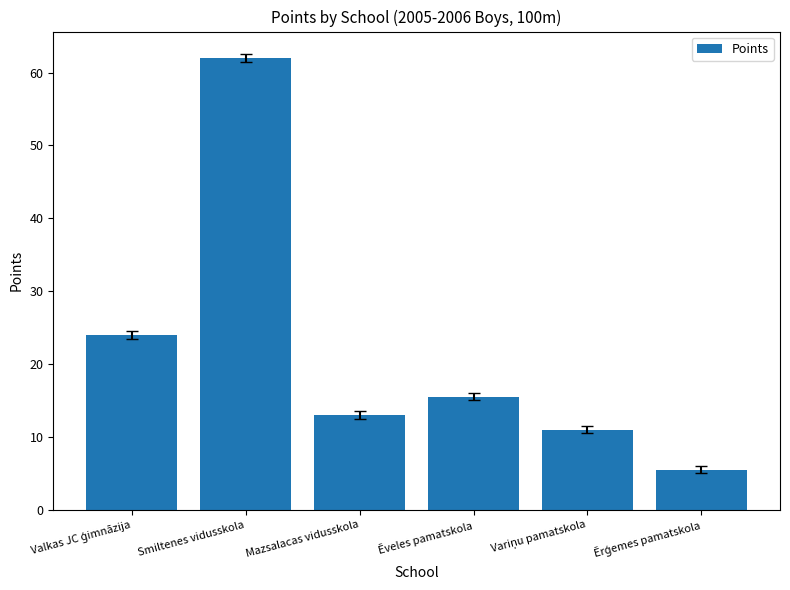

What is the change in value from Smiltenes vidusskola to Ēveles pamatskola?

-46.5